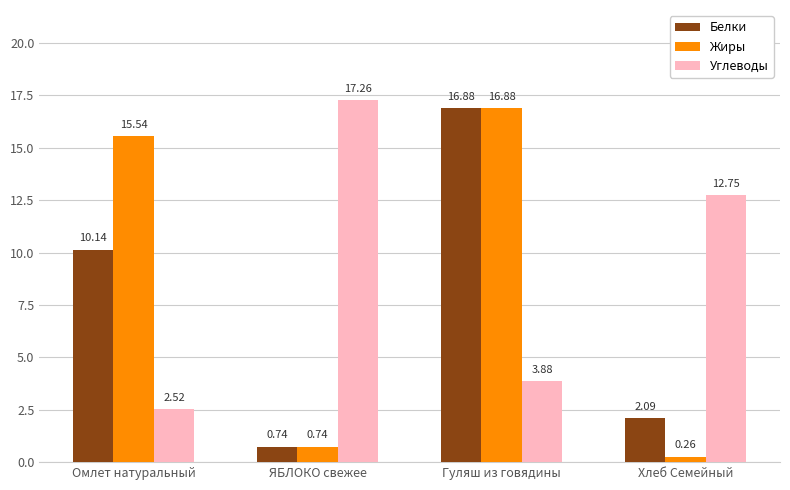

What is the label of the 2nd bar from the right?

Гуляш из говядины